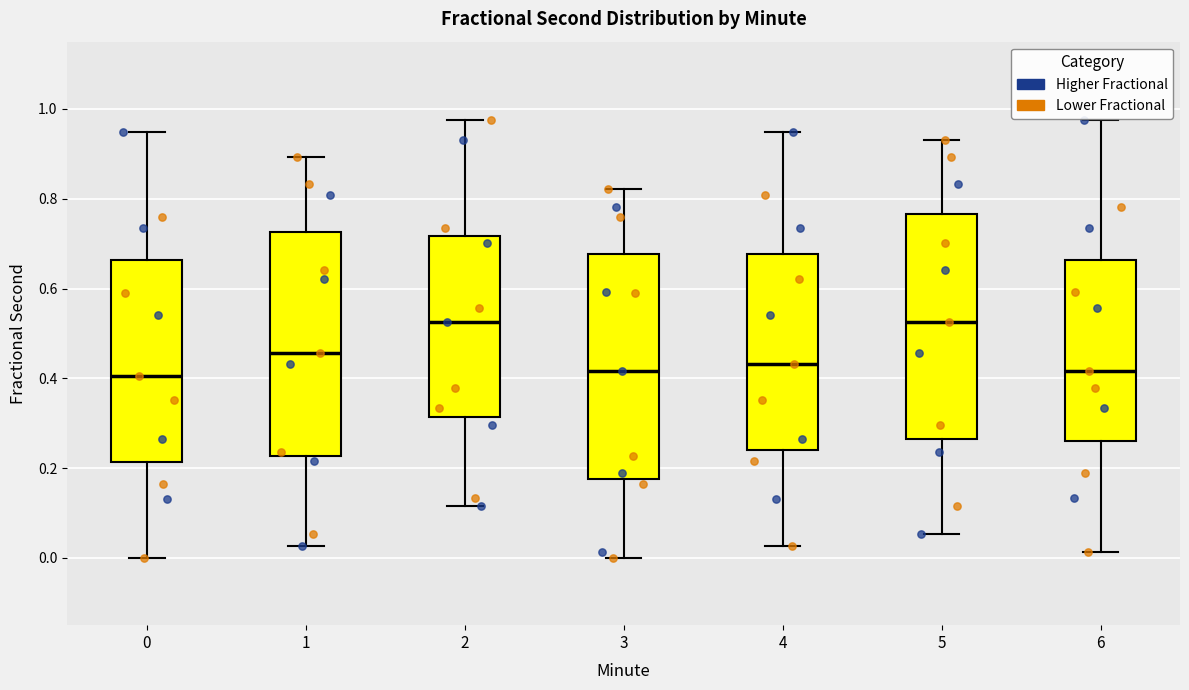

Reading left to right, transcribe this box plot: for each box, give where its median line is, the range the box spans, and where its two whiskers end, as read against the y-axis. The values are not printed on the chart, so give them approximately, as read against the axis.

0: median 0.40, box 0.22 to 0.66, whiskers 0.00 to 0.94
1: median 0.46, box 0.22 to 0.72, whiskers 0.02 to 0.90
2: median 0.52, box 0.32 to 0.72, whiskers 0.12 to 0.98
3: median 0.42, box 0.18 to 0.68, whiskers 0.00 to 0.82
4: median 0.44, box 0.24 to 0.68, whiskers 0.02 to 0.94
5: median 0.52, box 0.26 to 0.76, whiskers 0.06 to 0.94
6: median 0.42, box 0.26 to 0.66, whiskers 0.02 to 0.98